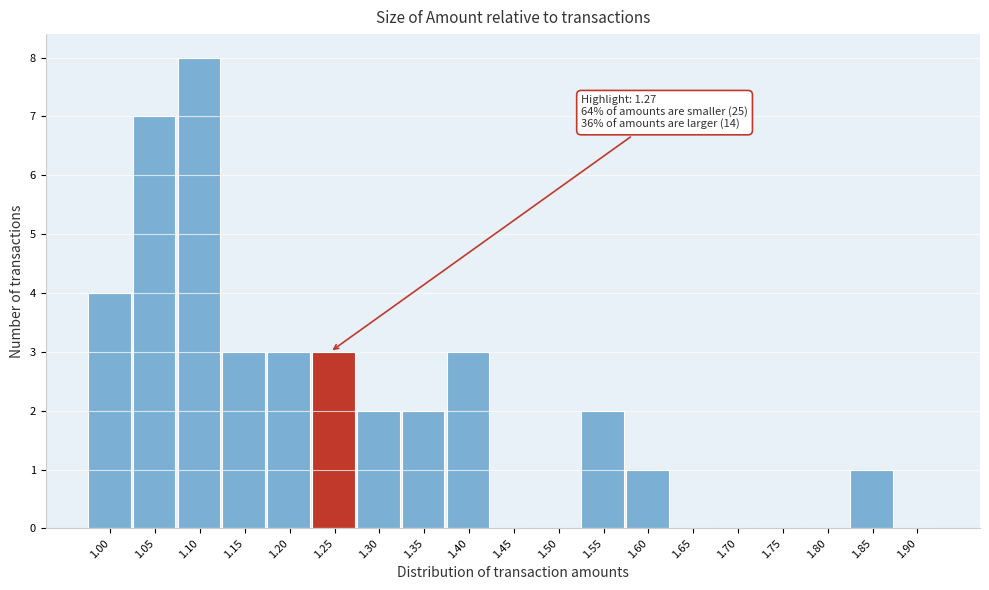

Reading left to right, transcribe all the data shown in this chart.

1.00=4	1.05=7	1.10=8	1.15=3	1.20=3	1.25=3	1.30=2	1.35=2	1.40=3	1.45=0	1.50=0	1.55=2	1.60=1	1.65=0	1.70=0	1.75=0	1.80=0	1.85=1	1.90=0